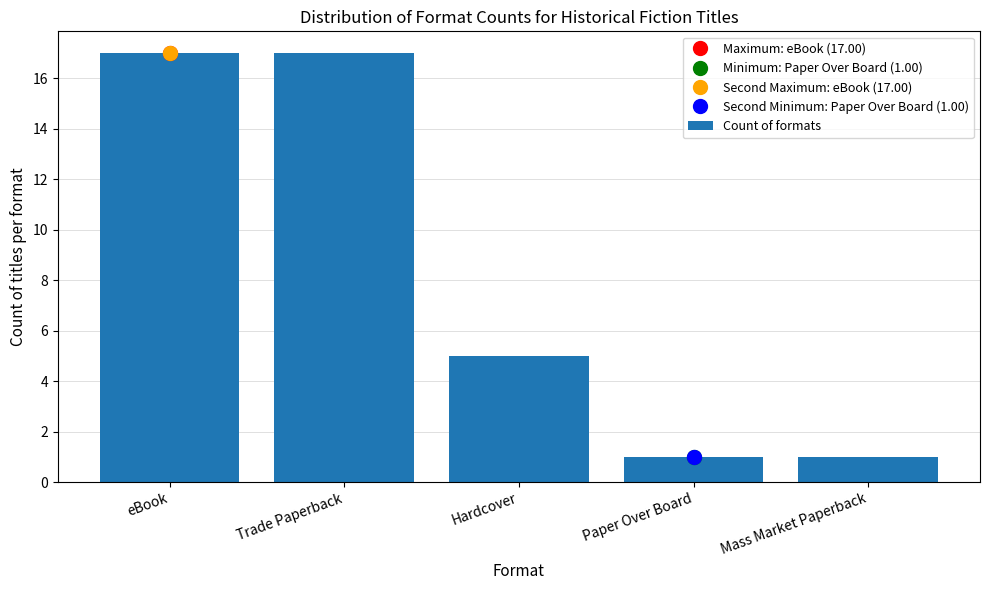

Are the bars horizontal?

No